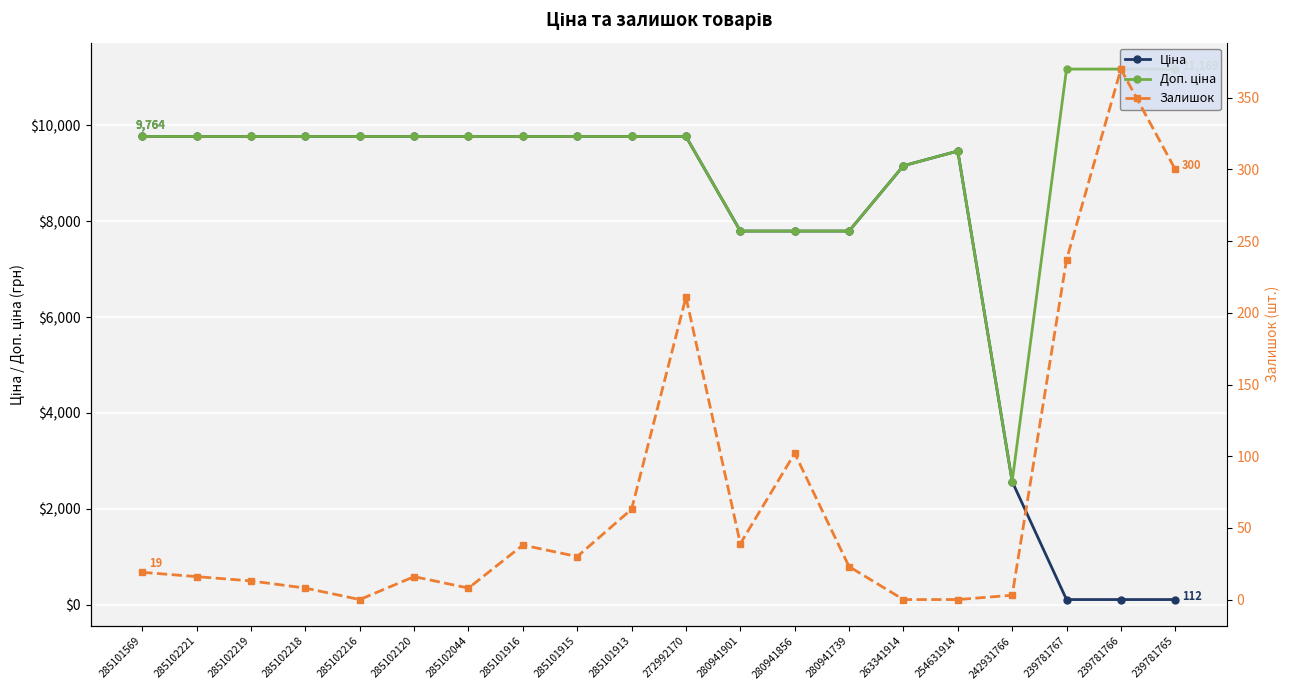

How many interior local peaks does the Ціна series have?

1